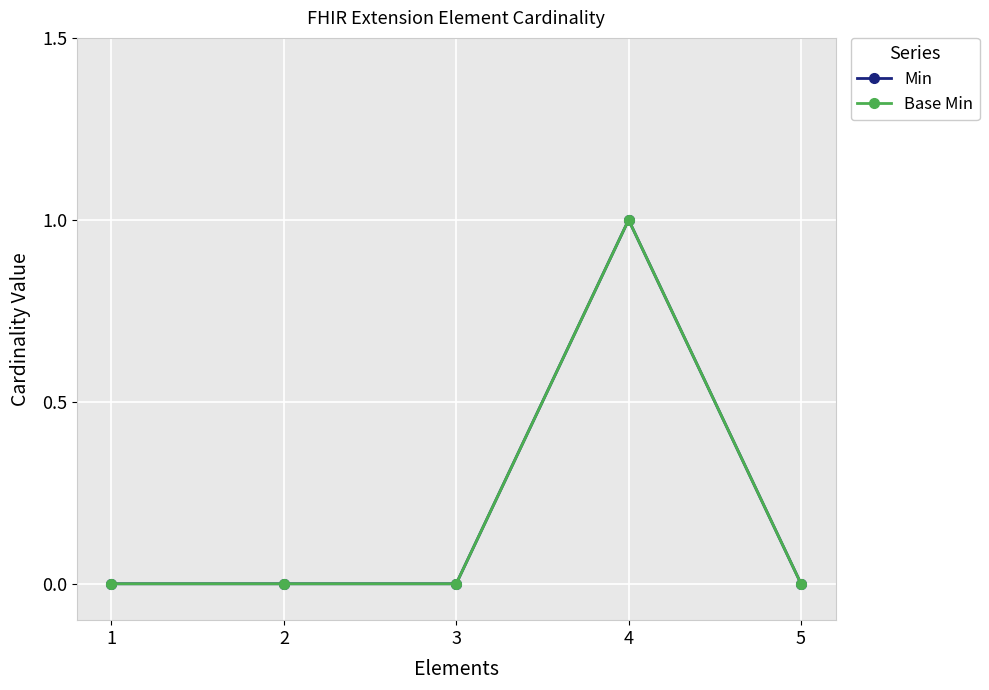

Is this an area chart (filled region under the line)?

No